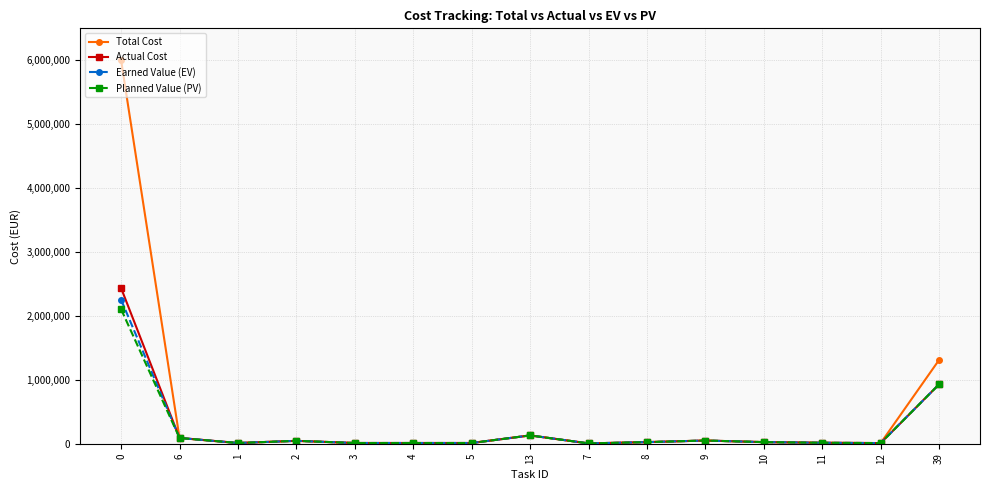

What is the difference between the Actual Cost values at 12 and 9?

40000.0